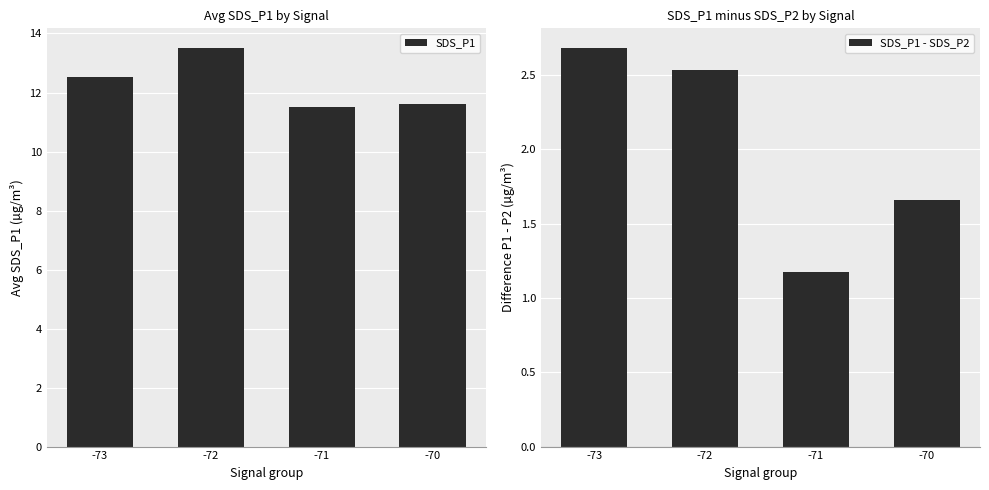

At which label does SDS_P1 - SDS_P2 first exceed 2?

-73